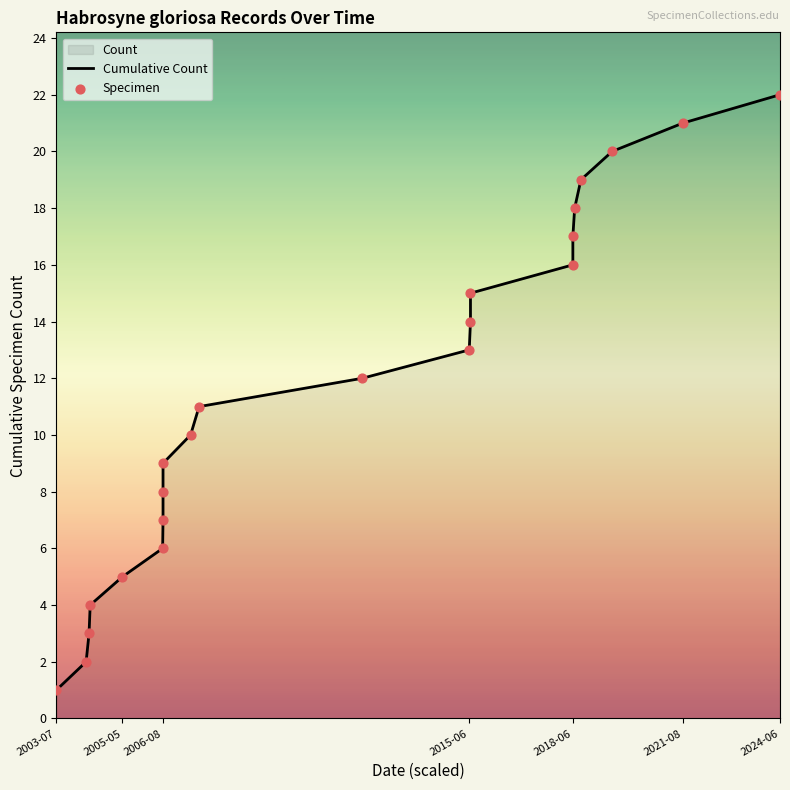

Which series has the largest total across all categories?

Cumulative Count